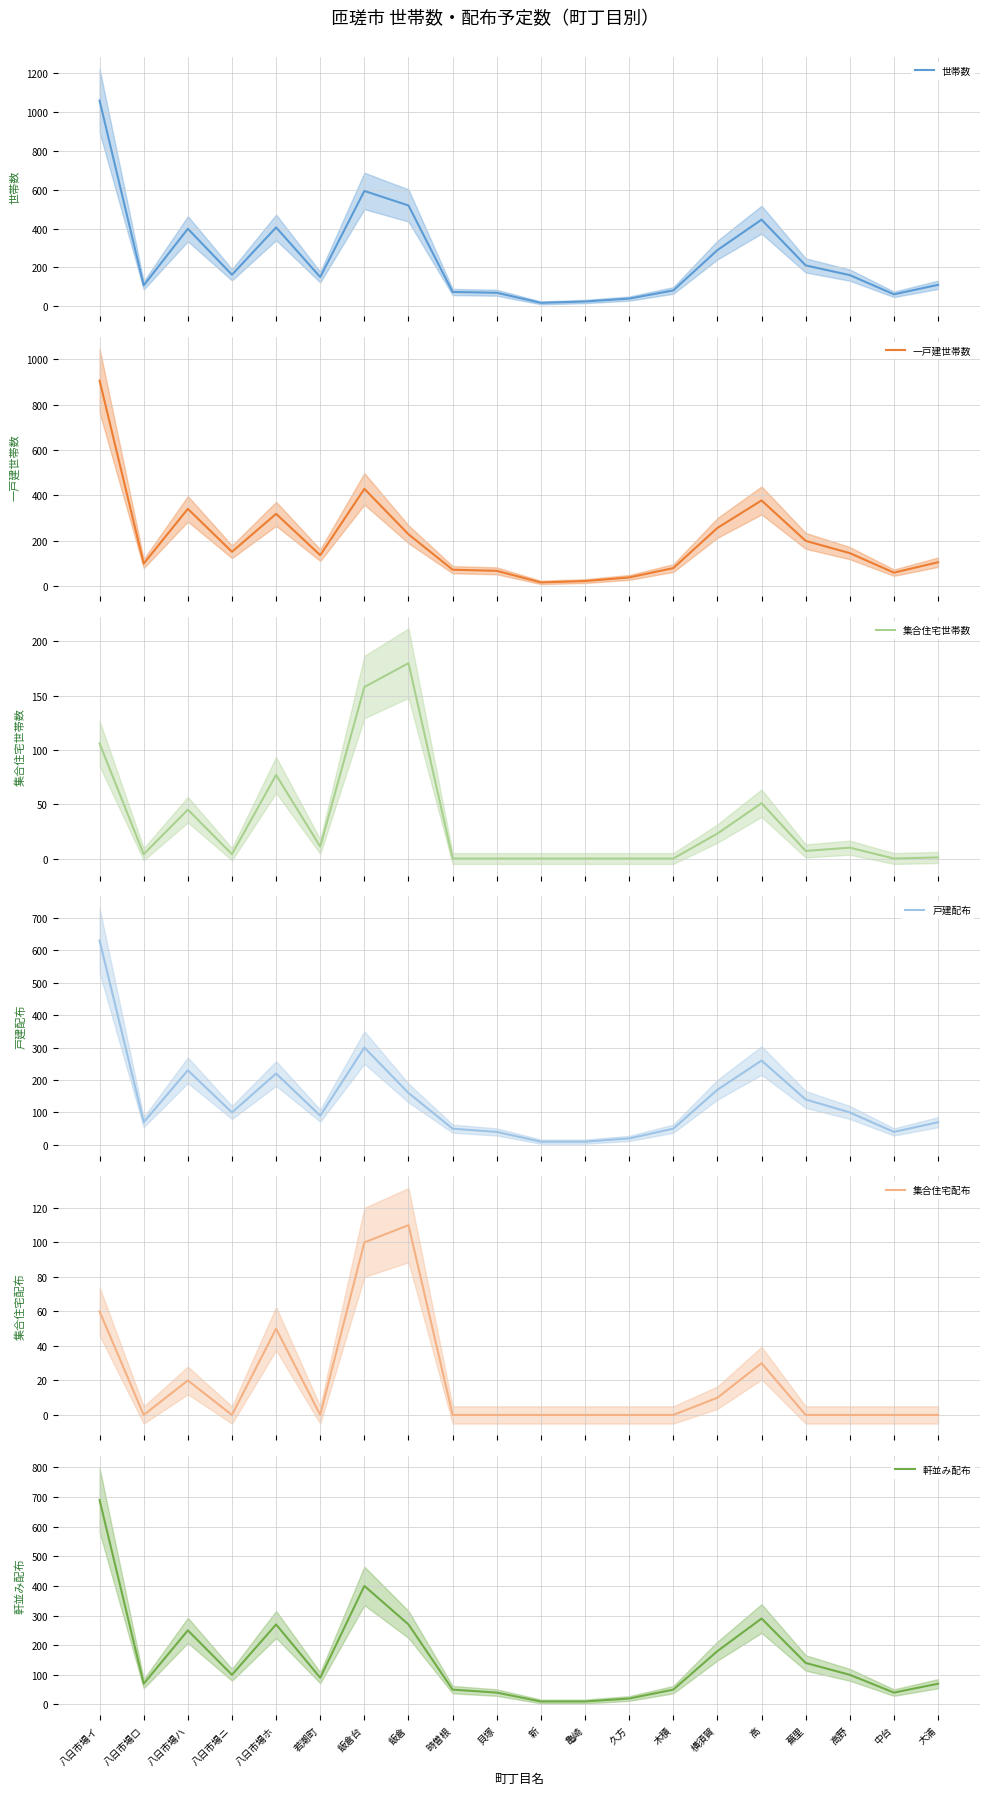

How many distinct data groups are displayed?

6